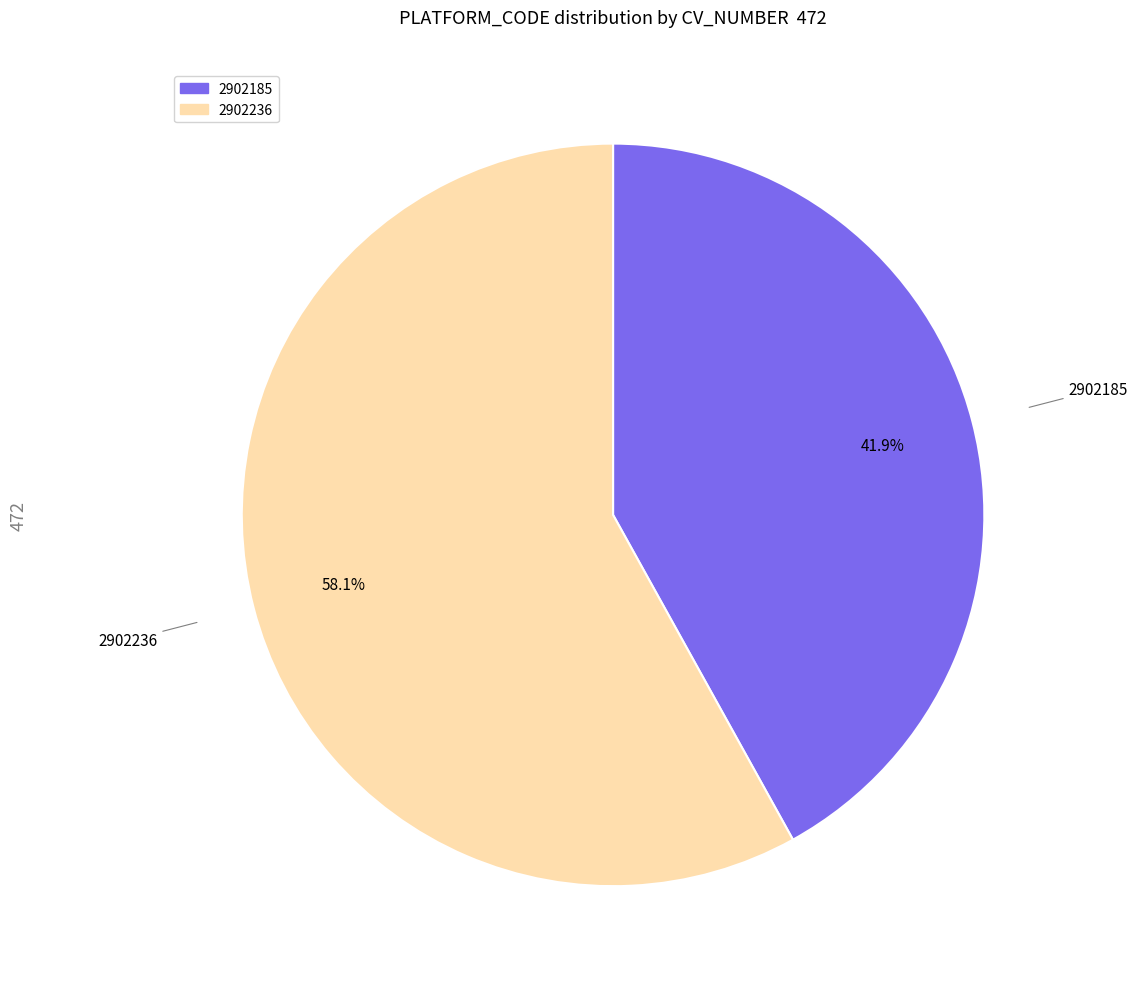

Which has a higher value, 2902185 or 2902236?

2902236